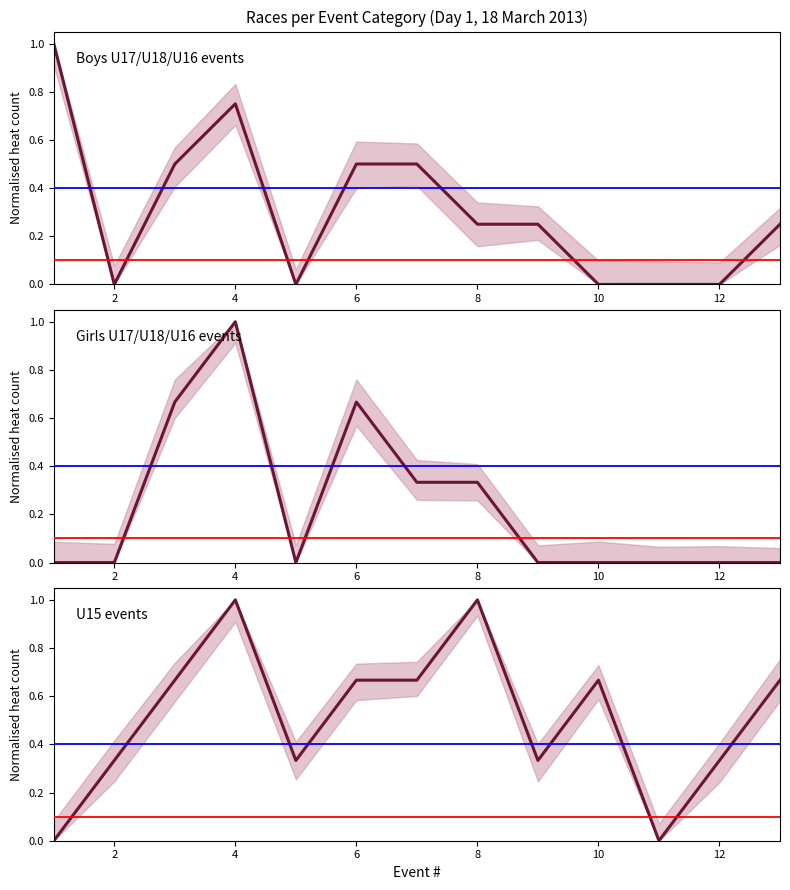

How many intersections are there between Girls and Boys?

3